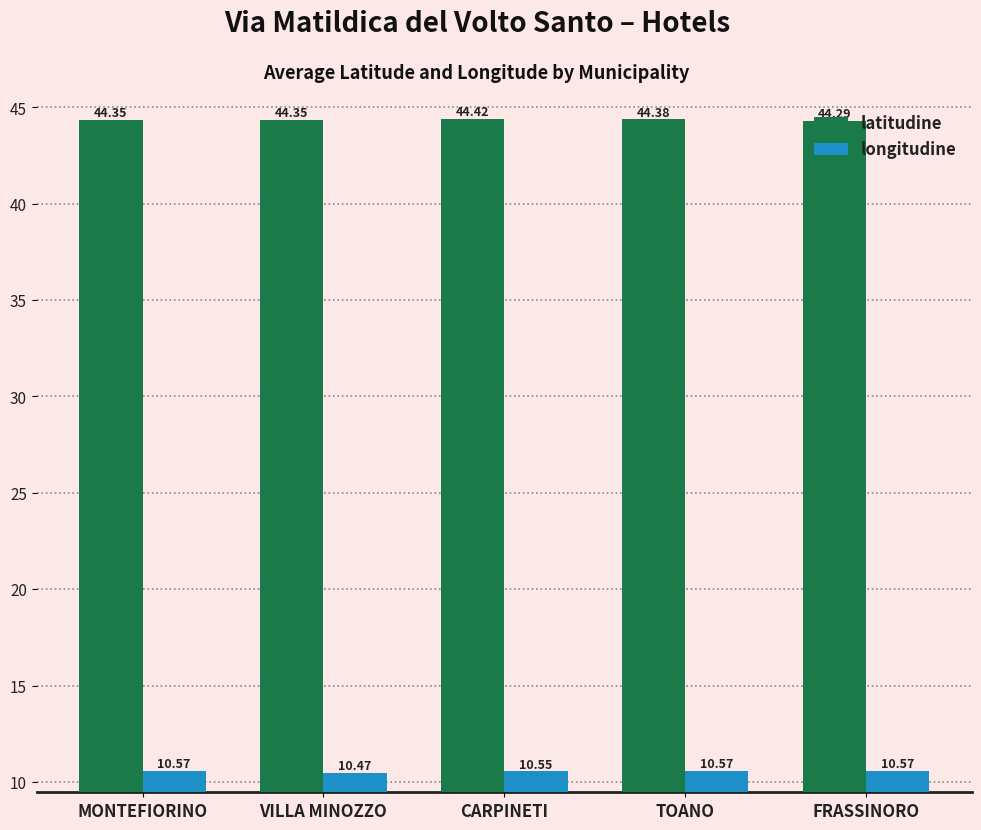

What is the difference between the maximum and minimum values in the latitudine series?

0.1